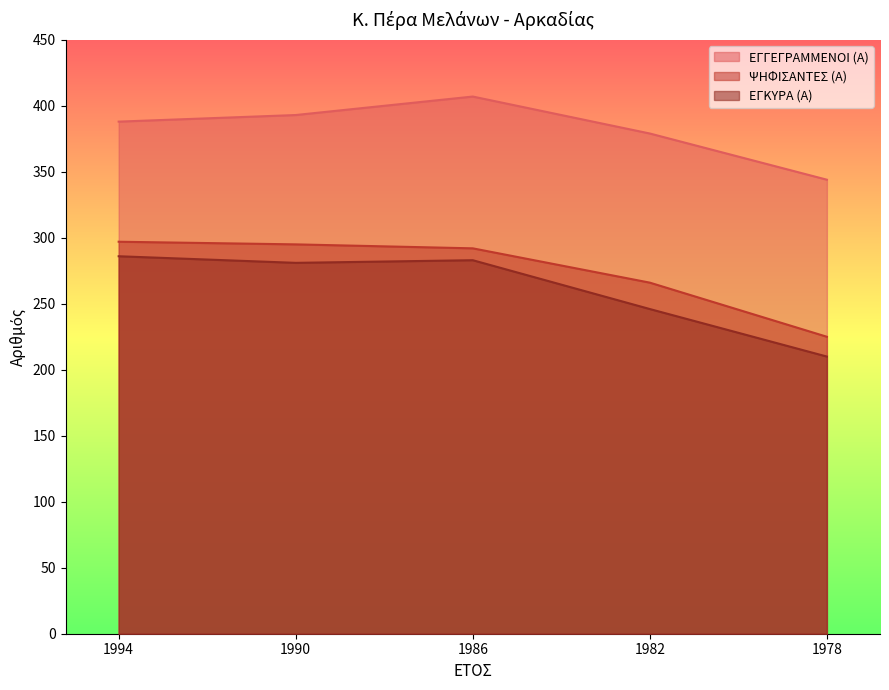

Where does the ΨΗΦΙΣΑΝΤΕΣ (Α) series first go above 292?

1994